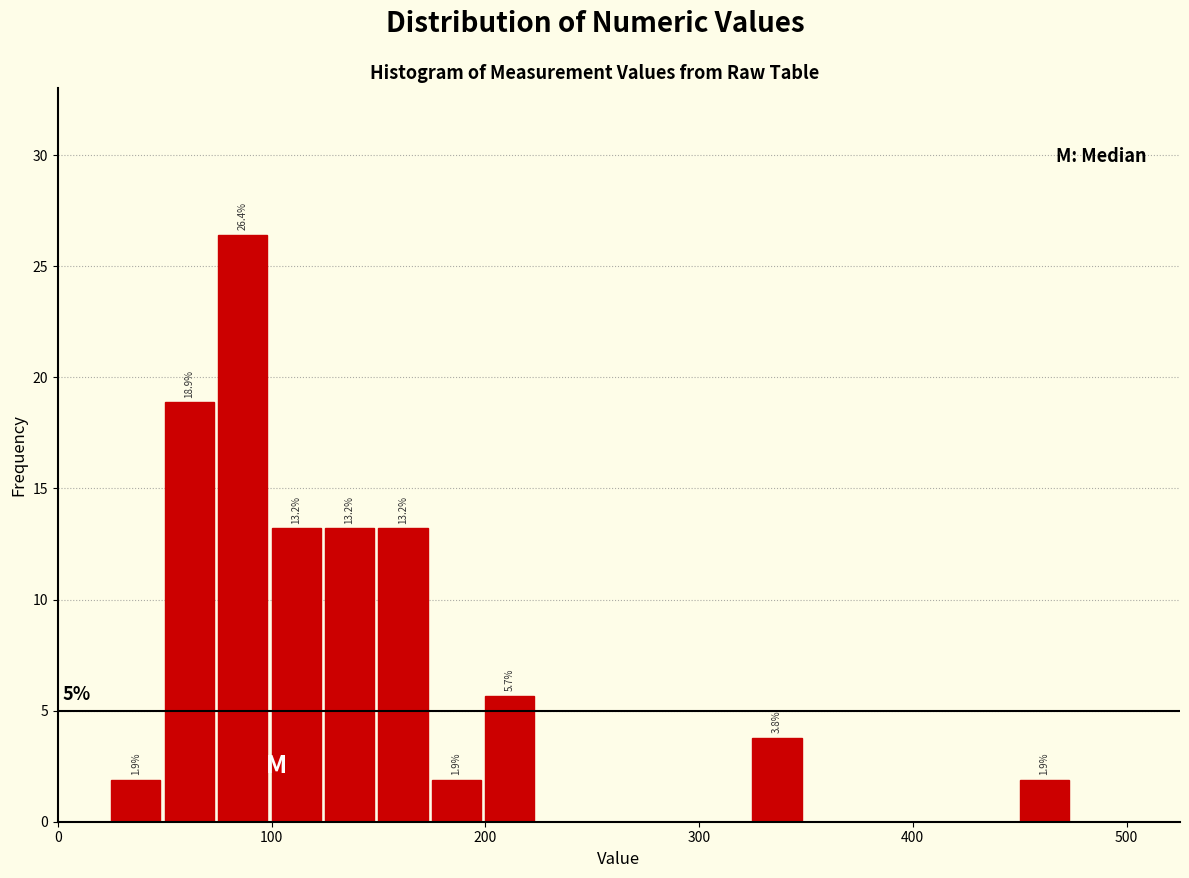

Around what value on the x-axis is the tallest bar? Give the approximate position of its centre, as read against the axis.

90